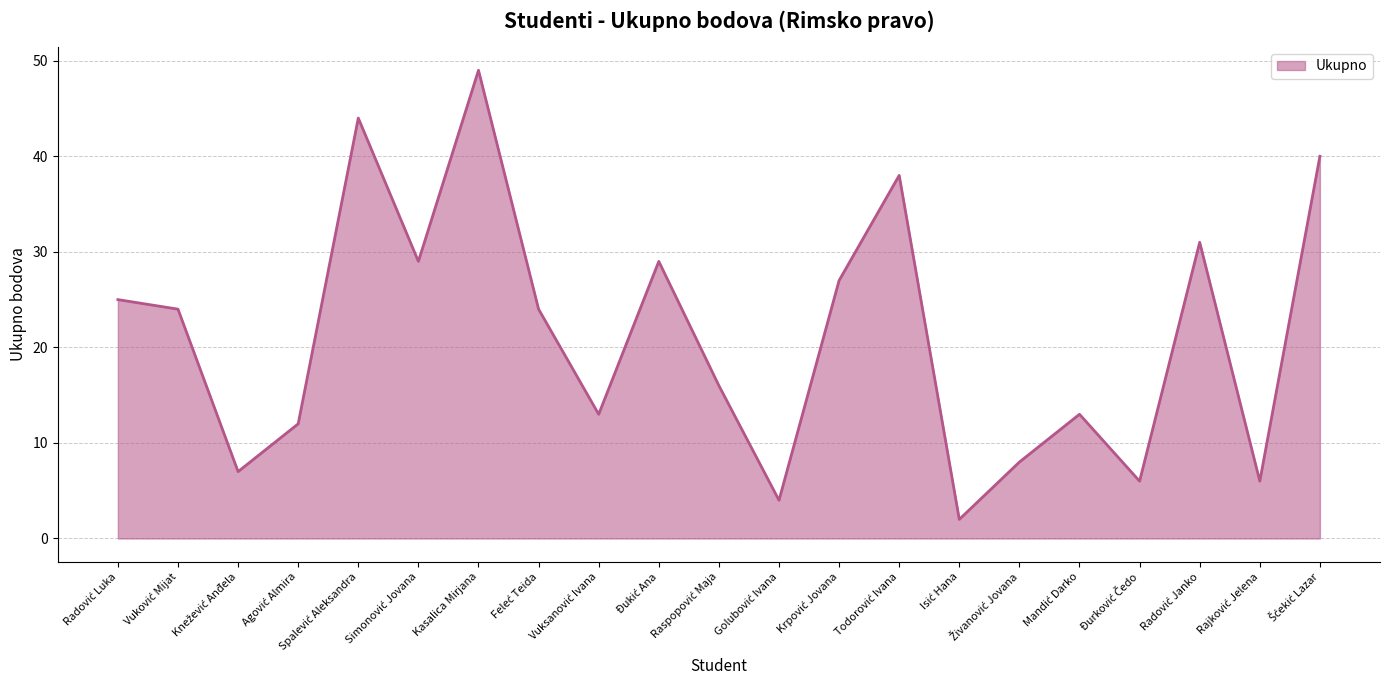

What is the difference between the maximum and minimum values?

47